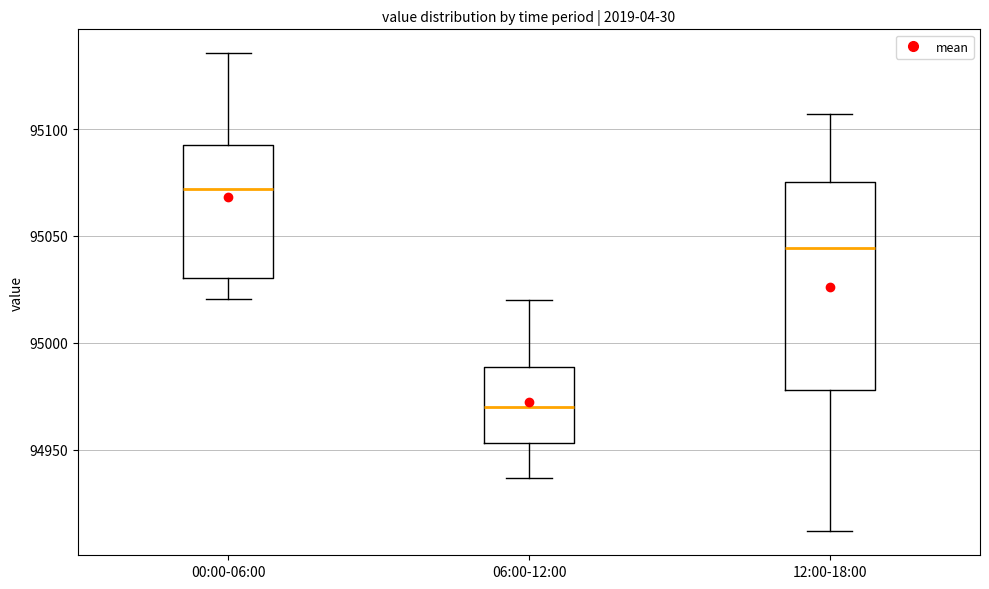

Reading left to right, transcribe this box plot: for each box, give where its median line is, the range the box spans, and where its two whiskers end, as read against the y-axis. The values are not printed on the chart, so give them approximately, as read against the axis.

00:00-06:00: median 95070, box 95030 to 95090, whiskers 95020 to 95135
06:00-12:00: median 94970, box 94955 to 94990, whiskers 94935 to 95020
12:00-18:00: median 95045, box 94980 to 95075, whiskers 94910 to 95105